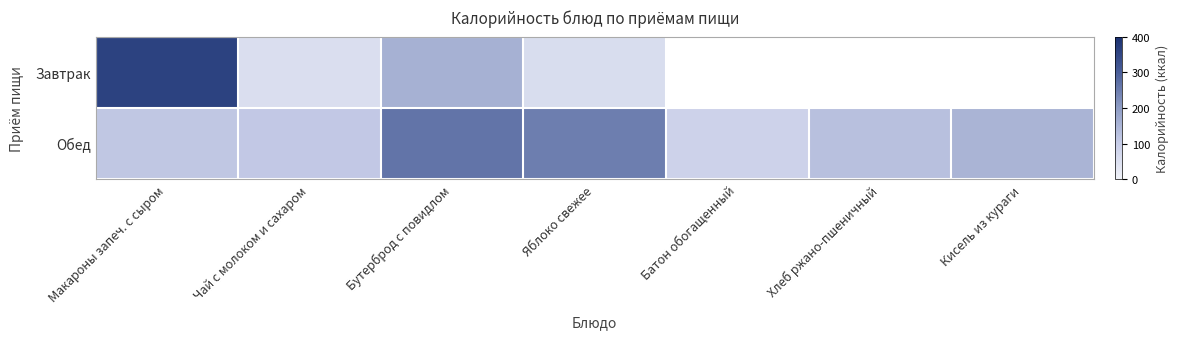

Which series has the widest spread of values?

Завтрак